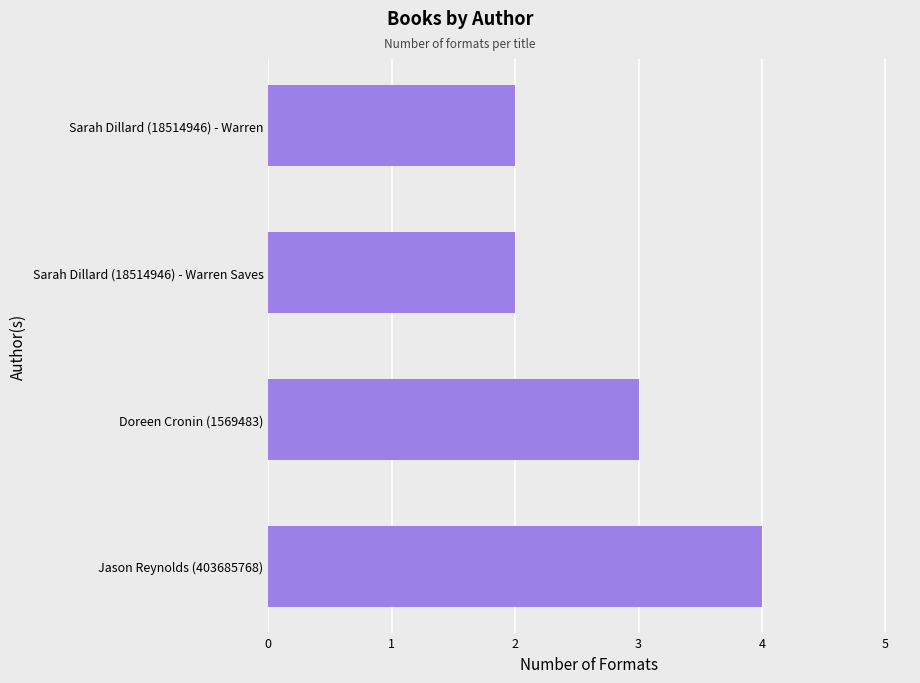

What is the ratio of the value at Sarah Dillard (18514946) - Warren Saves to the value at Doreen Cronin (1569483)?

0.7